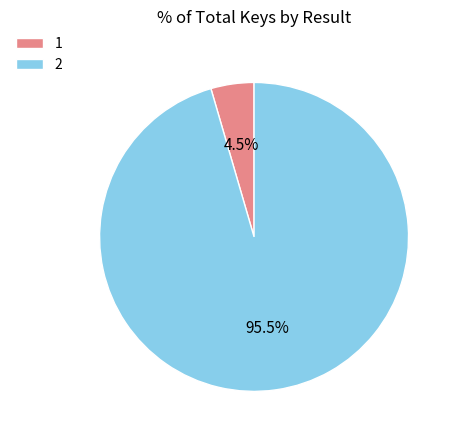

What is the total percentage of 1 and 2?

100.0%